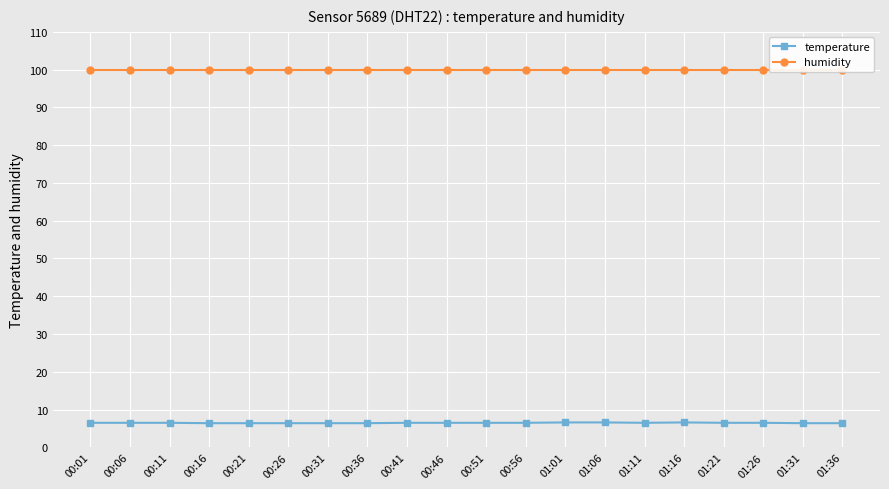

Reading left to right, extract all data points from this chart.

temperature: 00:01=6.5	00:06=6.5	00:11=6.5	00:16=6.4	00:21=6.4	00:26=6.4	00:31=6.4	00:36=6.4	00:41=6.5	00:46=6.5	00:51=6.5	00:56=6.5	01:01=6.6	01:06=6.6	01:11=6.5	01:16=6.6	01:21=6.5	01:26=6.5	01:31=6.4	01:36=6.4
humidity: 00:01=99.9	00:06=99.9	00:11=99.9	00:16=99.9	00:21=99.9	00:26=99.9	00:31=99.9	00:36=99.9	00:41=99.9	00:46=99.9	00:51=99.9	00:56=99.9	01:01=99.9	01:06=99.9	01:11=99.9	01:16=99.9	01:21=99.9	01:26=99.9	01:31=99.9	01:36=99.9